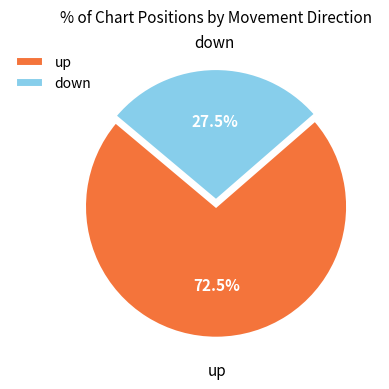

Rank the categories by value from highest to lowest.

up, down